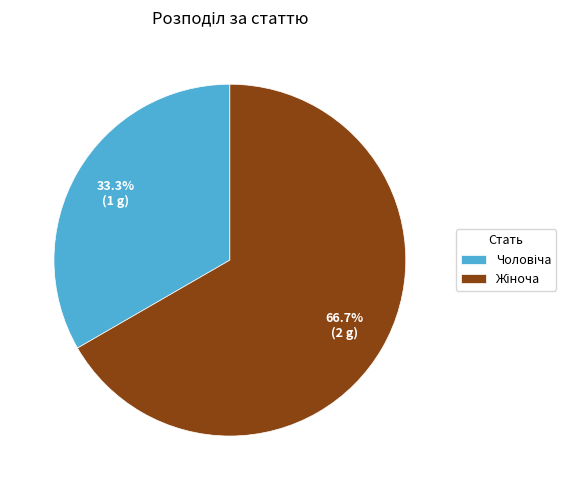

To the nearest percent, what is the difference between the largest and smallest slice percentages?

33%